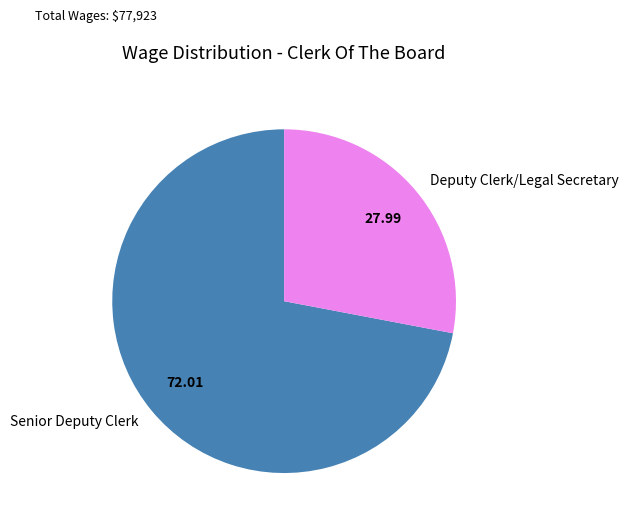

Which slice is the smallest?

Deputy Clerk/Legal Secretary